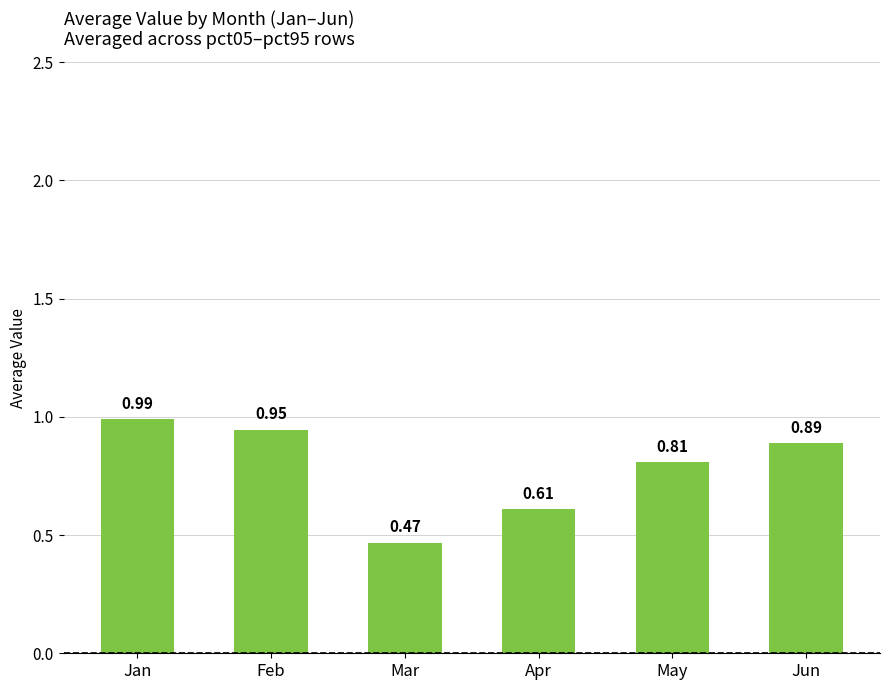

Which category has the highest value across all series?

Jan